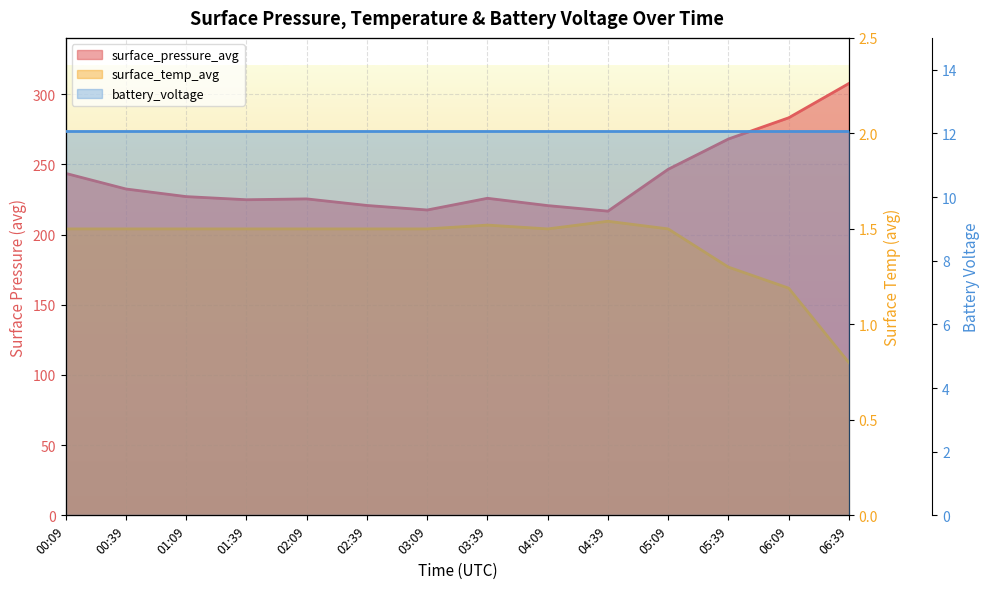

Count the surface_temp_avg values in the range 1 to 2.

13